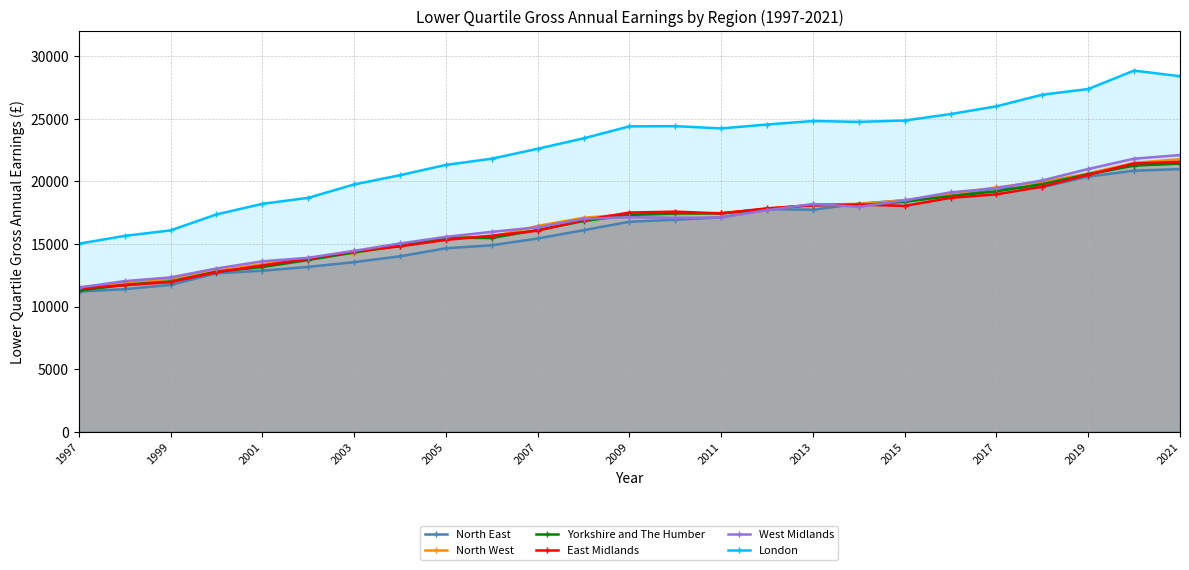

True or false: West Midlands has a value of 10186 at 2019.

False